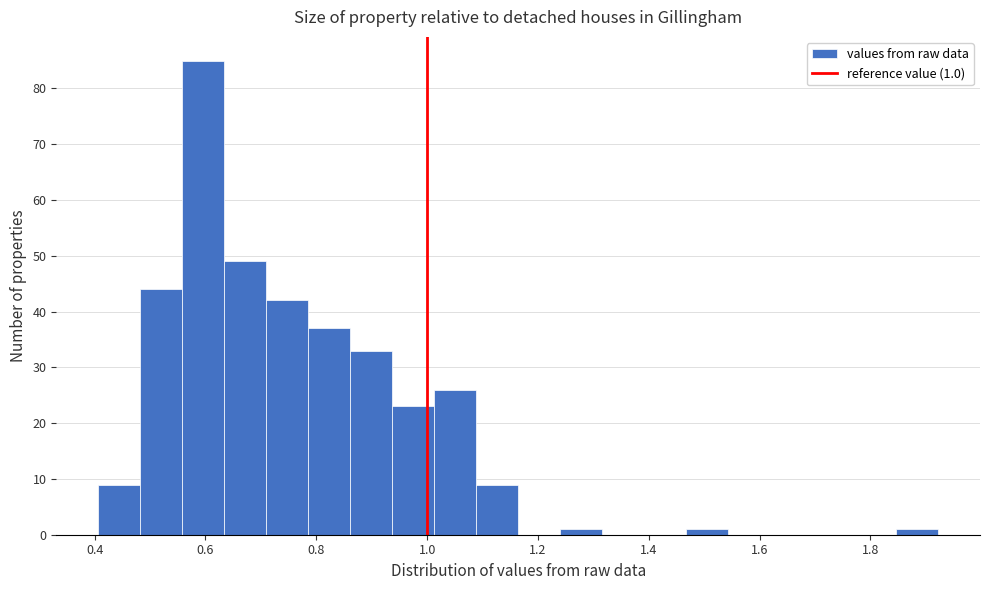

Around what value on the x-axis is the tallest bar? Give the approximate position of its centre, as read against the axis.

0.60